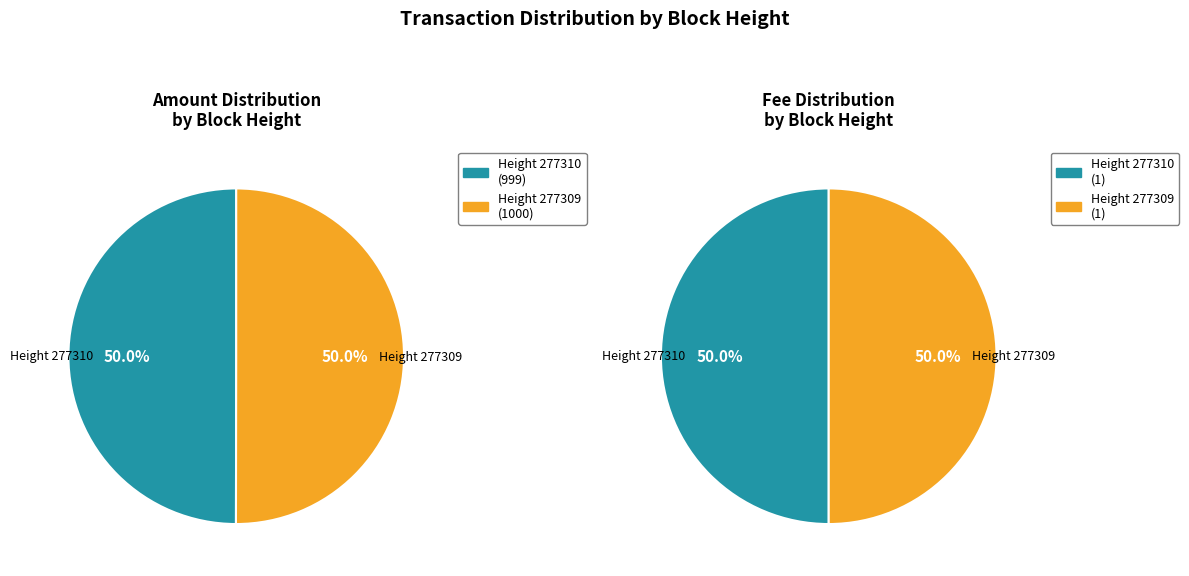

True or false: 277310 accounts for 50% of the total.

True